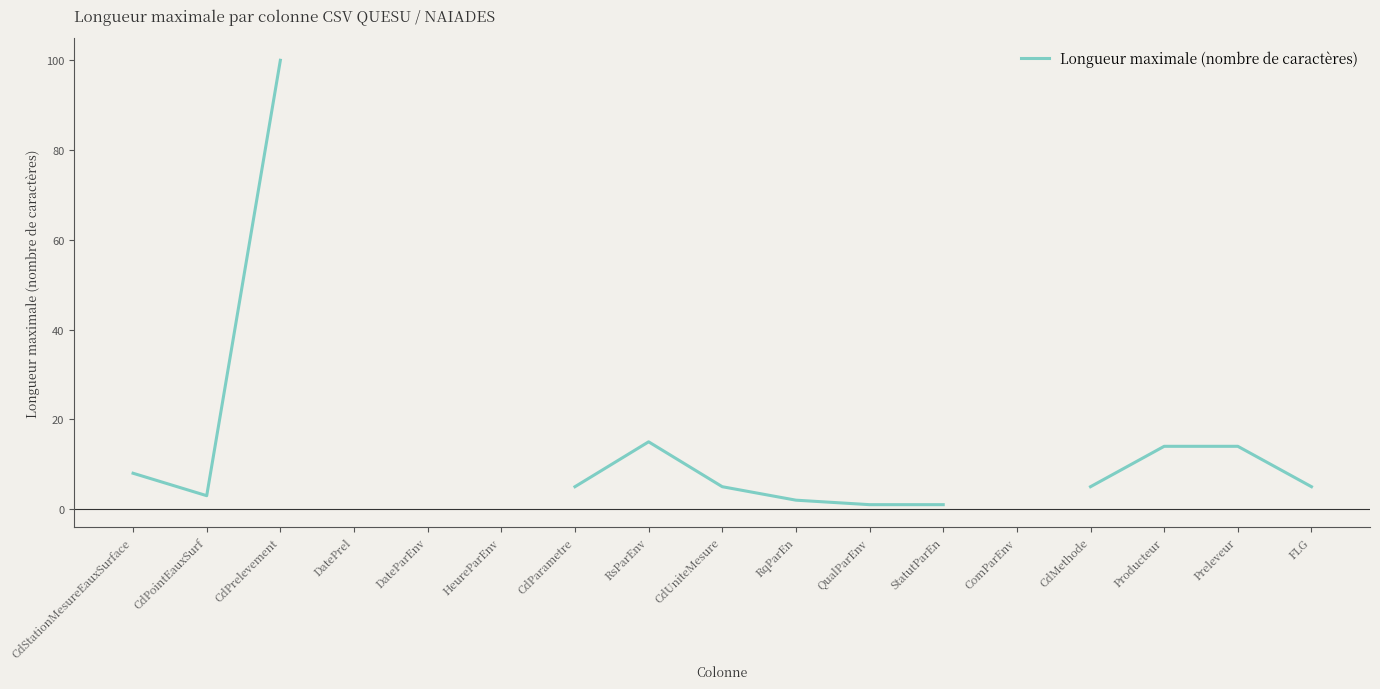

How many series are shown in this chart?

1